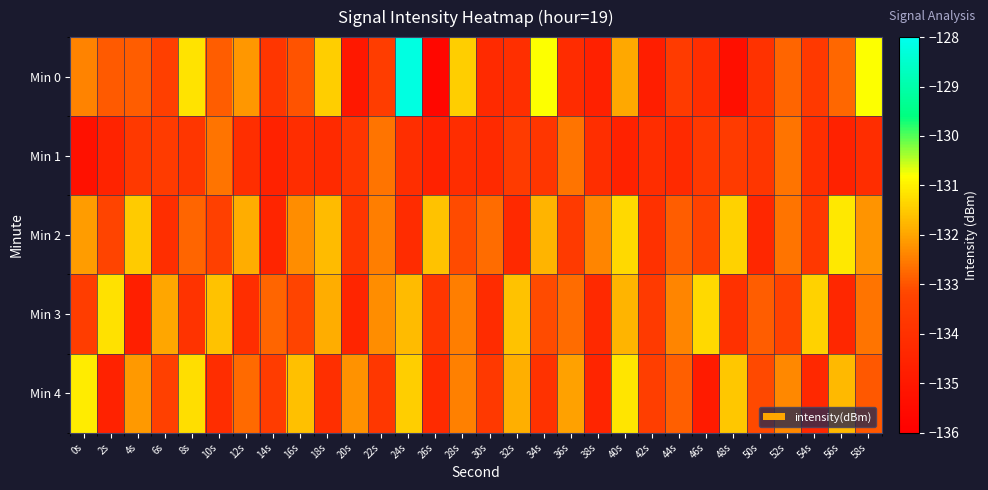

Reading left to right, what are all the values shown in this chart?

Min 0: 0s=-132.4	2s=-132.9	4s=-132.9	6s=-133.4	8s=-131.2	10s=-132.9	12s=-132.2	14s=-133.8	16s=-133.0	18s=-131.4	20s=-135.0	22s=-133.5	24s=-128.2	26s=-135.7	28s=-131.5	30s=-134.3	32s=-134.0	34s=-130.8	36s=-134.2	38s=-134.6	40s=-132.0	42s=-134.8	44s=-133.6	46s=-134.1	48s=-135.4	50s=-133.9	52s=-132.8	54s=-133.6	56s=-132.8	58s=-130.8
Min 1: 0s=-135.3	2s=-134.5	4s=-133.6	6s=-133.6	8s=-133.8	10s=-132.6	12s=-134.1	14s=-134.6	16s=-134.1	18s=-134.3	20s=-133.8	22s=-132.6	24s=-134.1	26s=-134.6	28s=-134.1	30s=-134.3	32s=-133.6	34s=-133.8	36s=-132.6	38s=-134.1	40s=-134.6	42s=-134.1	44s=-134.3	46s=-133.6	48s=-133.6	50s=-133.8	52s=-132.6	54s=-134.1	56s=-134.6	58s=-134.1
Min 2: 0s=-132.1	2s=-133.2	4s=-131.5	6s=-134.1	8s=-132.8	10s=-133.4	12s=-131.9	14s=-134.5	16s=-132.3	18s=-131.7	20s=-133.8	22s=-132.5	24s=-134.2	26s=-131.6	28s=-133.1	30s=-132.7	32s=-134.3	34s=-131.8	36s=-133.6	38s=-132.4	40s=-131.3	42s=-134.0	44s=-132.9	46s=-133.3	48s=-131.4	50s=-134.4	52s=-132.6	54s=-133.7	56s=-131.1	58s=-132.2
Min 3: 0s=-133.5	2s=-131.2	4s=-134.7	6s=-132.0	8s=-133.9	10s=-131.6	12s=-134.1	14s=-132.8	16s=-133.2	18s=-131.9	20s=-134.5	22s=-132.3	24s=-131.7	26s=-133.8	28s=-132.5	30s=-134.2	32s=-131.6	34s=-133.1	36s=-132.7	38s=-134.3	40s=-131.8	42s=-133.6	44s=-132.4	46s=-131.3	48s=-134.0	50s=-132.9	52s=-133.3	54s=-131.4	56s=-134.4	58s=-132.6
Min 4: 0s=-131.1	2s=-134.6	4s=-132.2	6s=-133.3	8s=-131.2	10s=-134.2	12s=-132.8	14s=-133.6	16s=-131.7	18s=-134.1	20s=-132.2	22s=-133.8	24s=-131.4	26s=-134.2	28s=-132.4	30s=-133.7	32s=-131.8	34s=-133.9	36s=-132.1	38s=-134.4	40s=-131.2	42s=-133.4	44s=-132.8	46s=-134.8	48s=-131.6	50s=-133.2	52s=-132.3	54s=-134.3	56s=-131.8	58s=-132.9